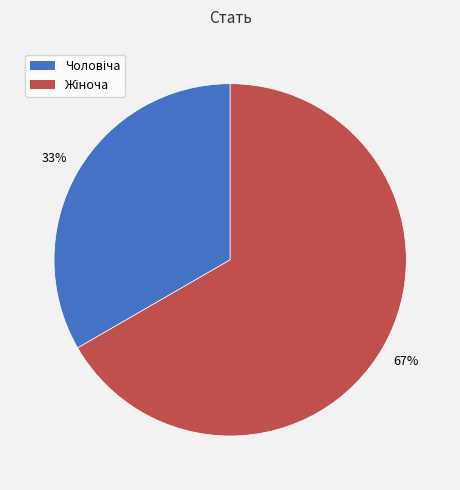

Does any single category account for the majority?

Yes